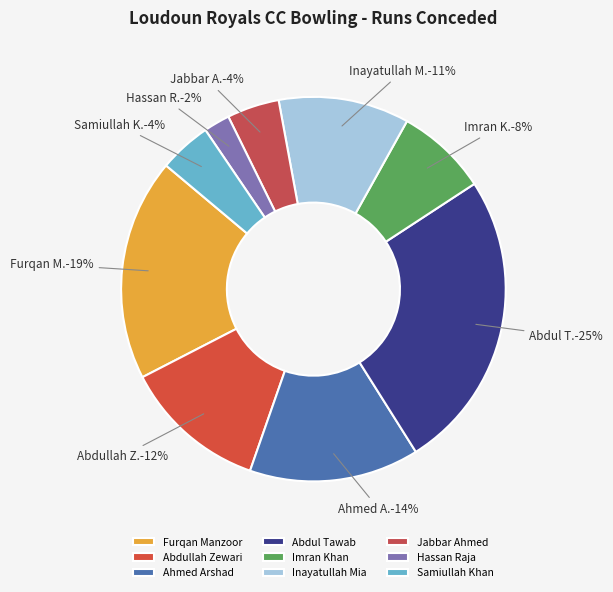

To the nearest percent, what is the difference between the Samiullah Khan and Abdul Tawab slice percentages?

21%